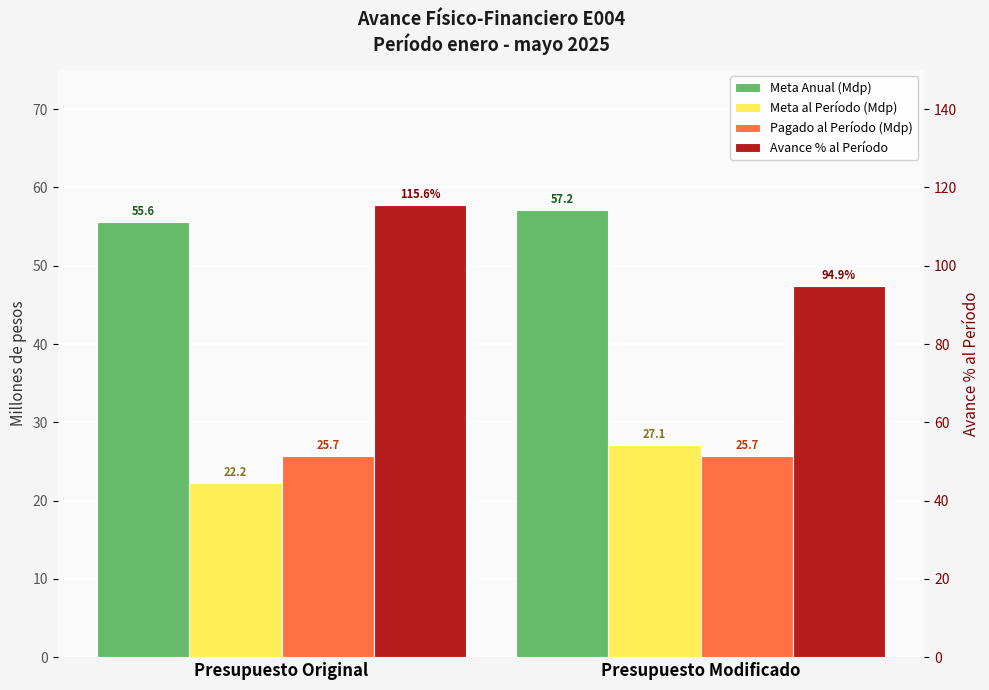

What is the sum of the Avance % al Período values at Presupuesto Modificado and Presupuesto Original?

210.5